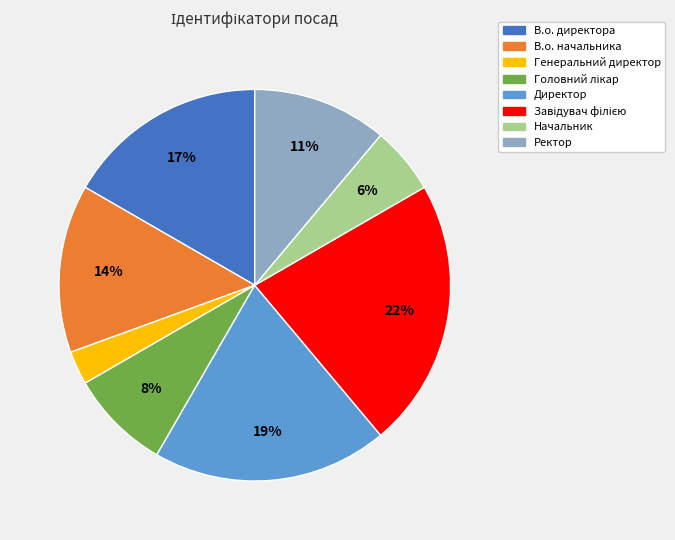

The Начальник slice represents 6% of the pie. True or false?

True